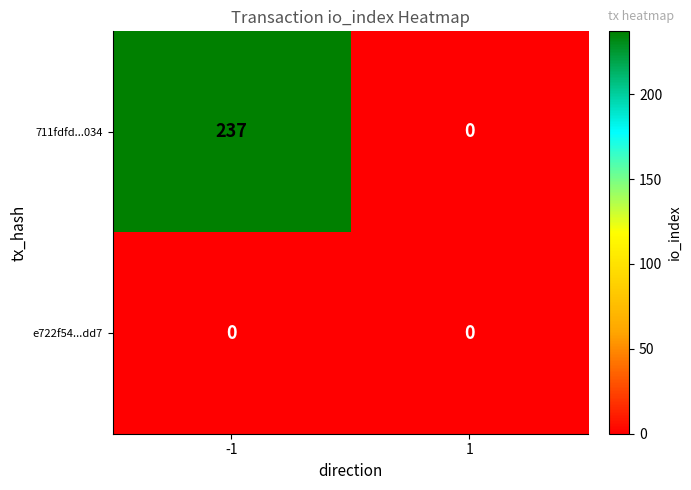

The 711fdfd...034 series shows 90 at 1. True or false?

False